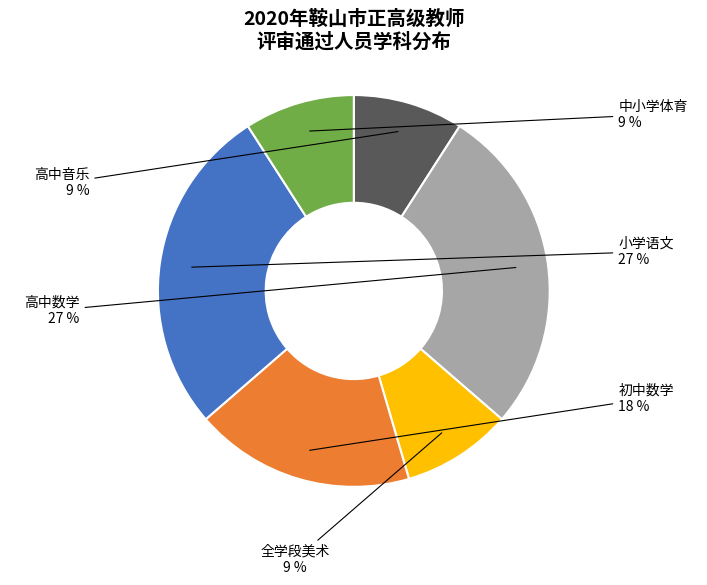

Does any single category account for the majority?

No